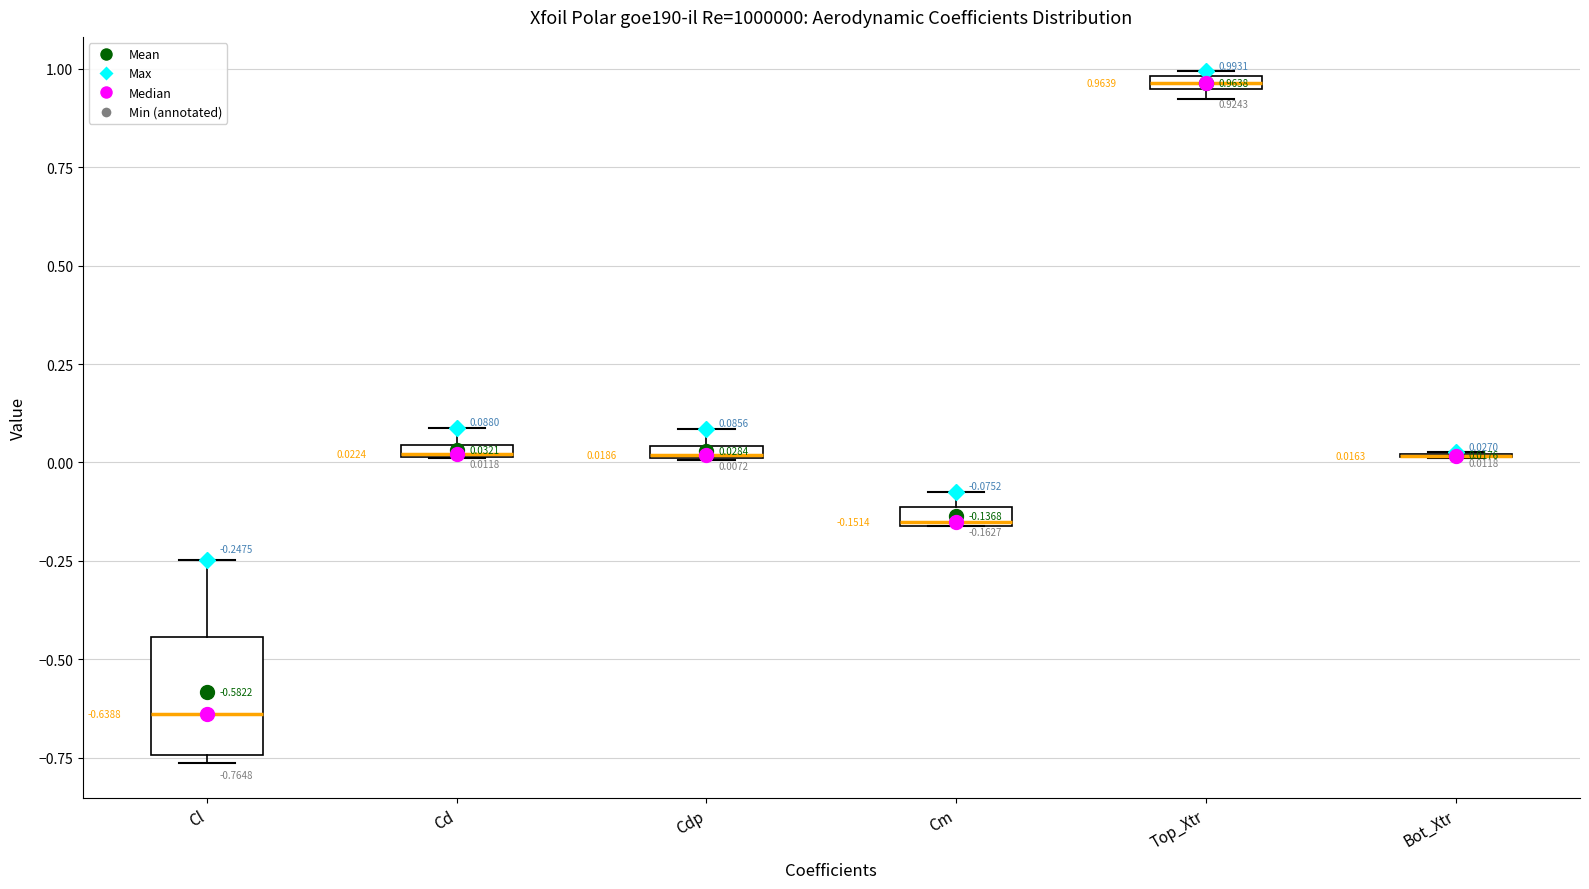

Comparing the boxes themselves (not the whiskers), which one is the tallest?

Cl